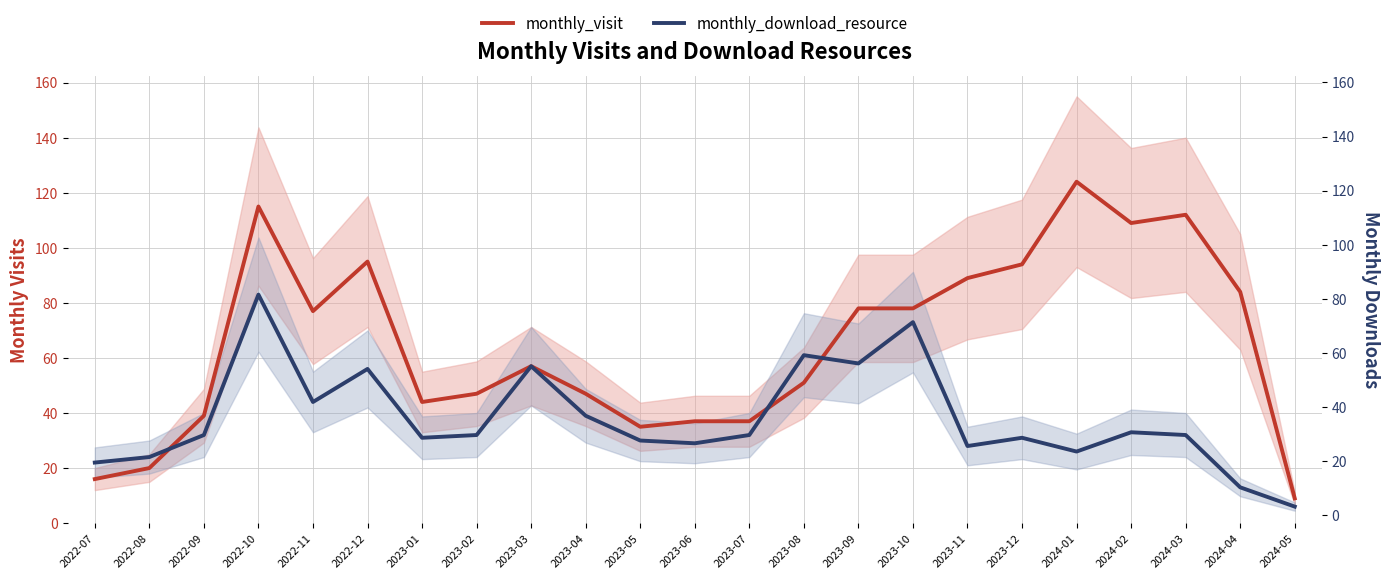

After their last crossing, which series has the higher values: monthly_download_resource or monthly_visit?

monthly_visit